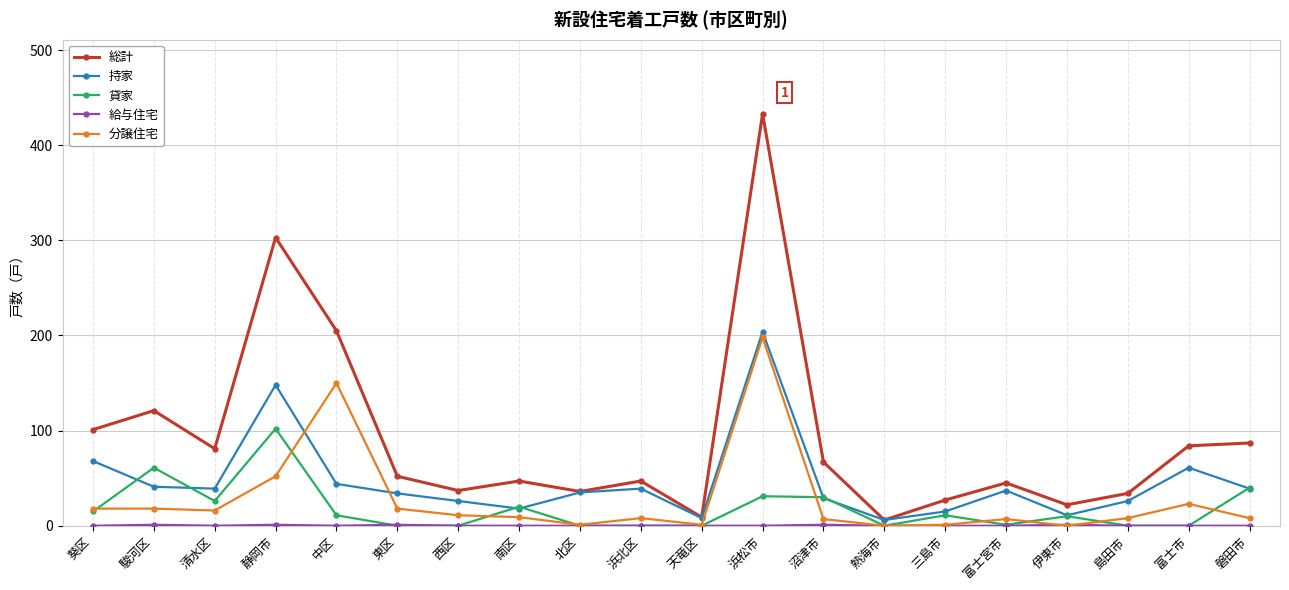

What is the spread (max minus min) of values at 西区?

37